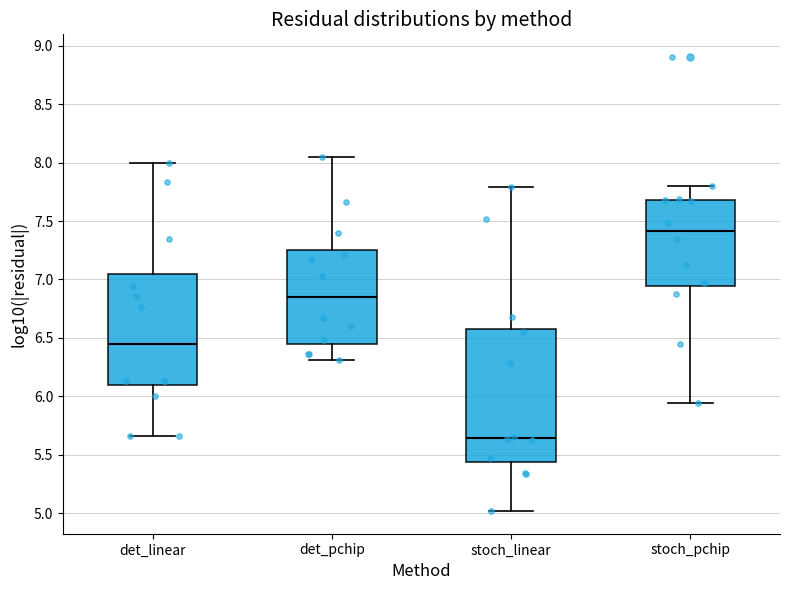

Reading left to right, transcribe this box plot: for each box, give where its median line is, the range the box spans, and where its two whiskers end, as read against the y-axis. The values are not printed on the chart, so give them approximately, as read against the axis.

det_linear: median 6.45, box 6.10 to 7.05, whiskers 5.65 to 8.00
det_pchip: median 6.85, box 6.45 to 7.25, whiskers 6.30 to 8.05
stoch_linear: median 5.65, box 5.45 to 6.60, whiskers 5.00 to 7.80
stoch_pchip: median 7.40, box 6.95 to 7.70, whiskers 5.95 to 7.80